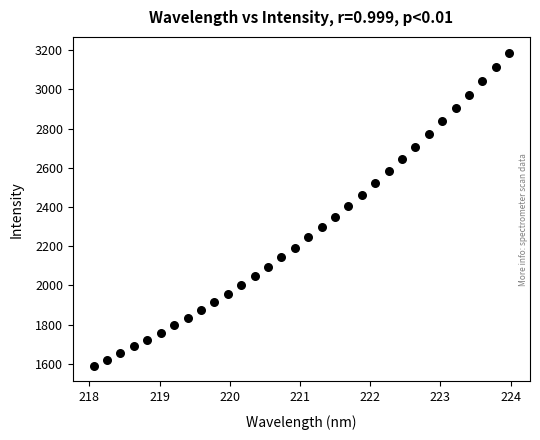

What is the range of X values (max minus min)?

5.9